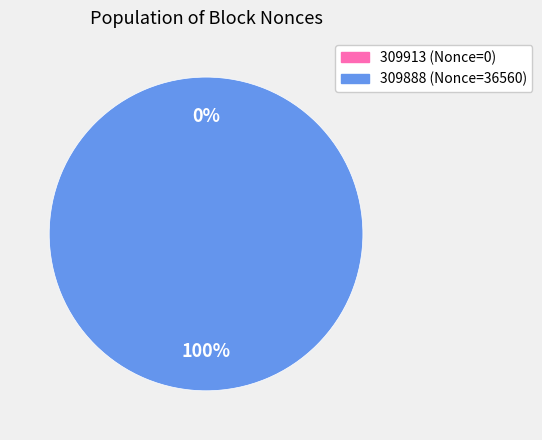

How many slices are in this pie chart?

2